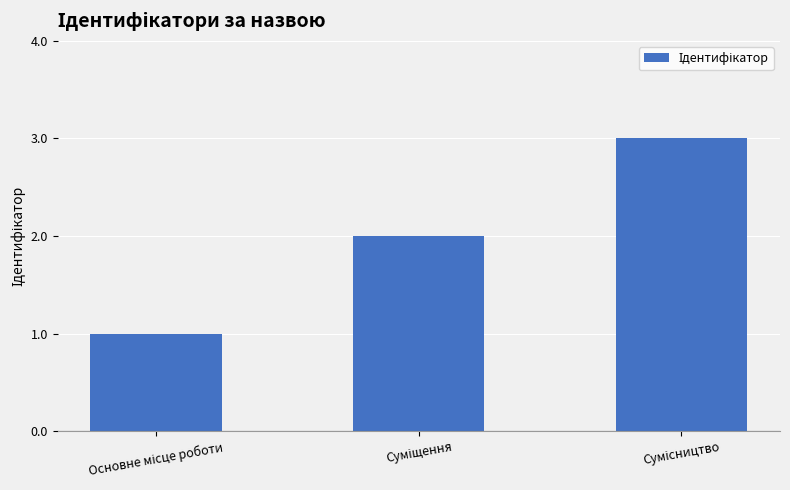

How many data points are less than 2?

1